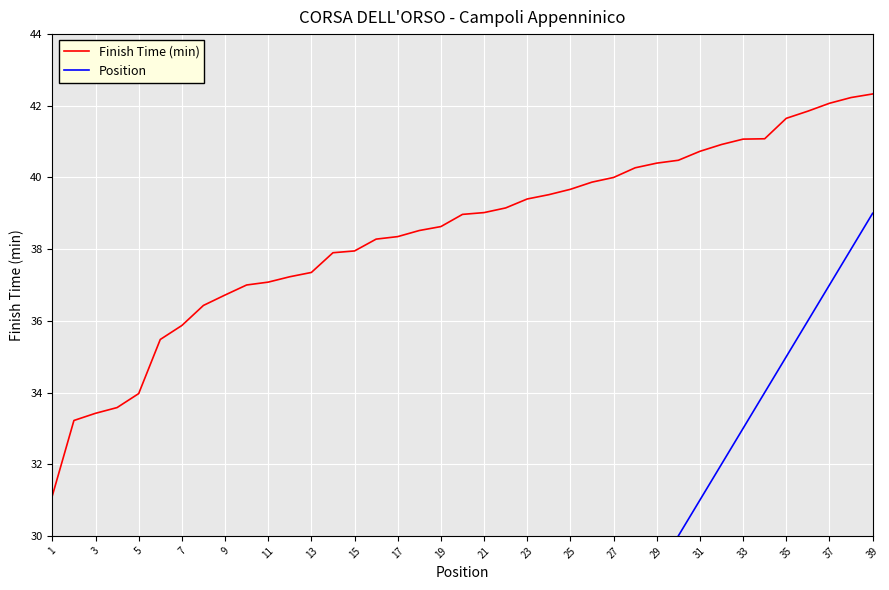

True or false: Finish Time (min) has a value of 38.4 at 17.

True